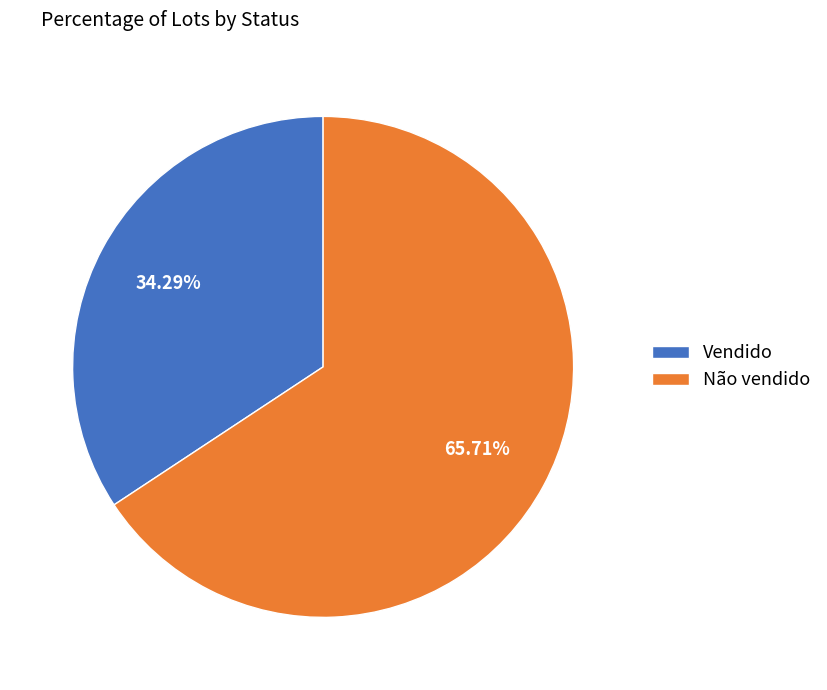

Is there a majority slice in this chart?

Yes